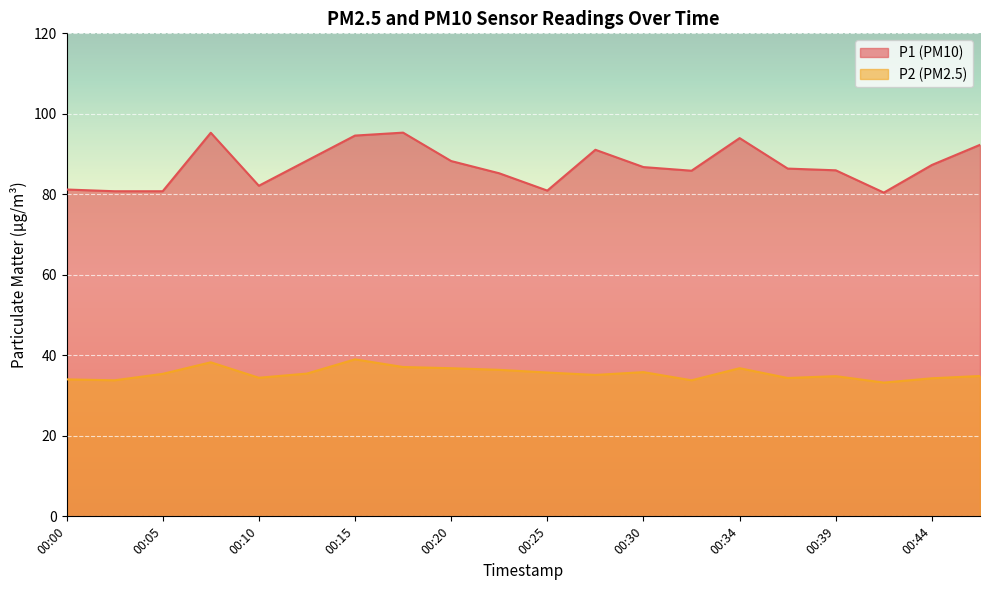

True or false: P1 and P2 intersect in this chart.

False